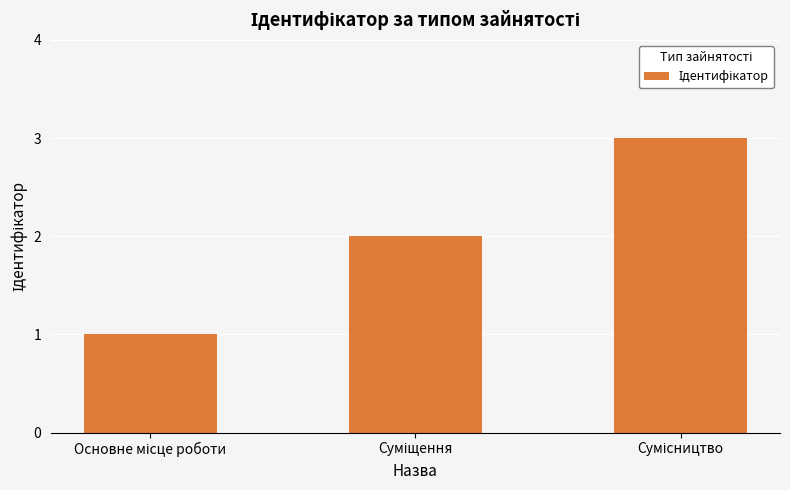

What is the maximum value shown in the chart?

3